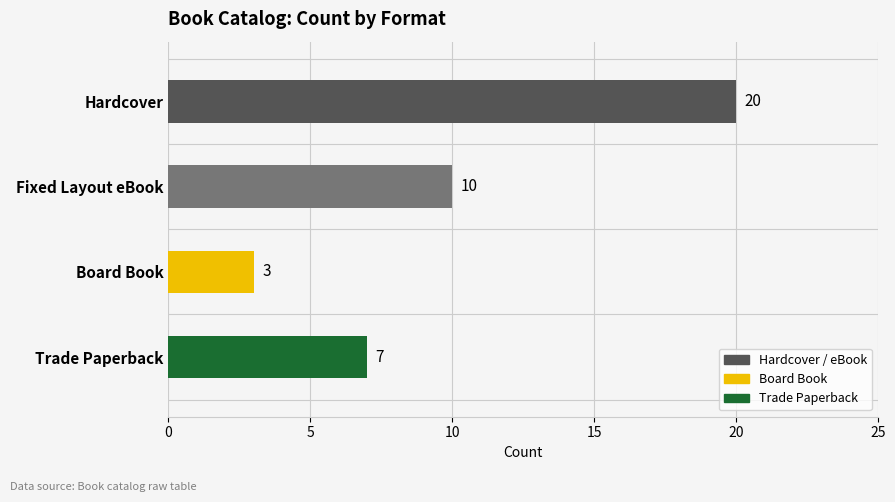

True or false: the data shows 10 at Trade Paperback.

False